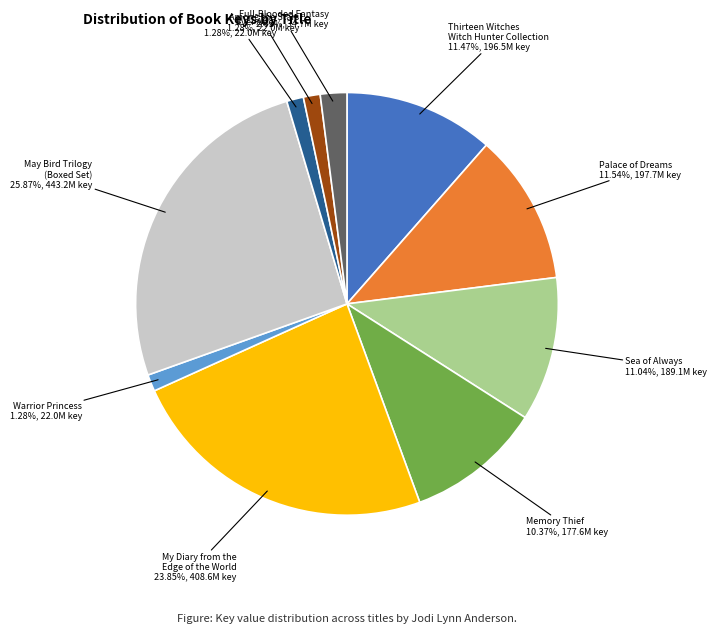

How many segments does this pie chart have?

10